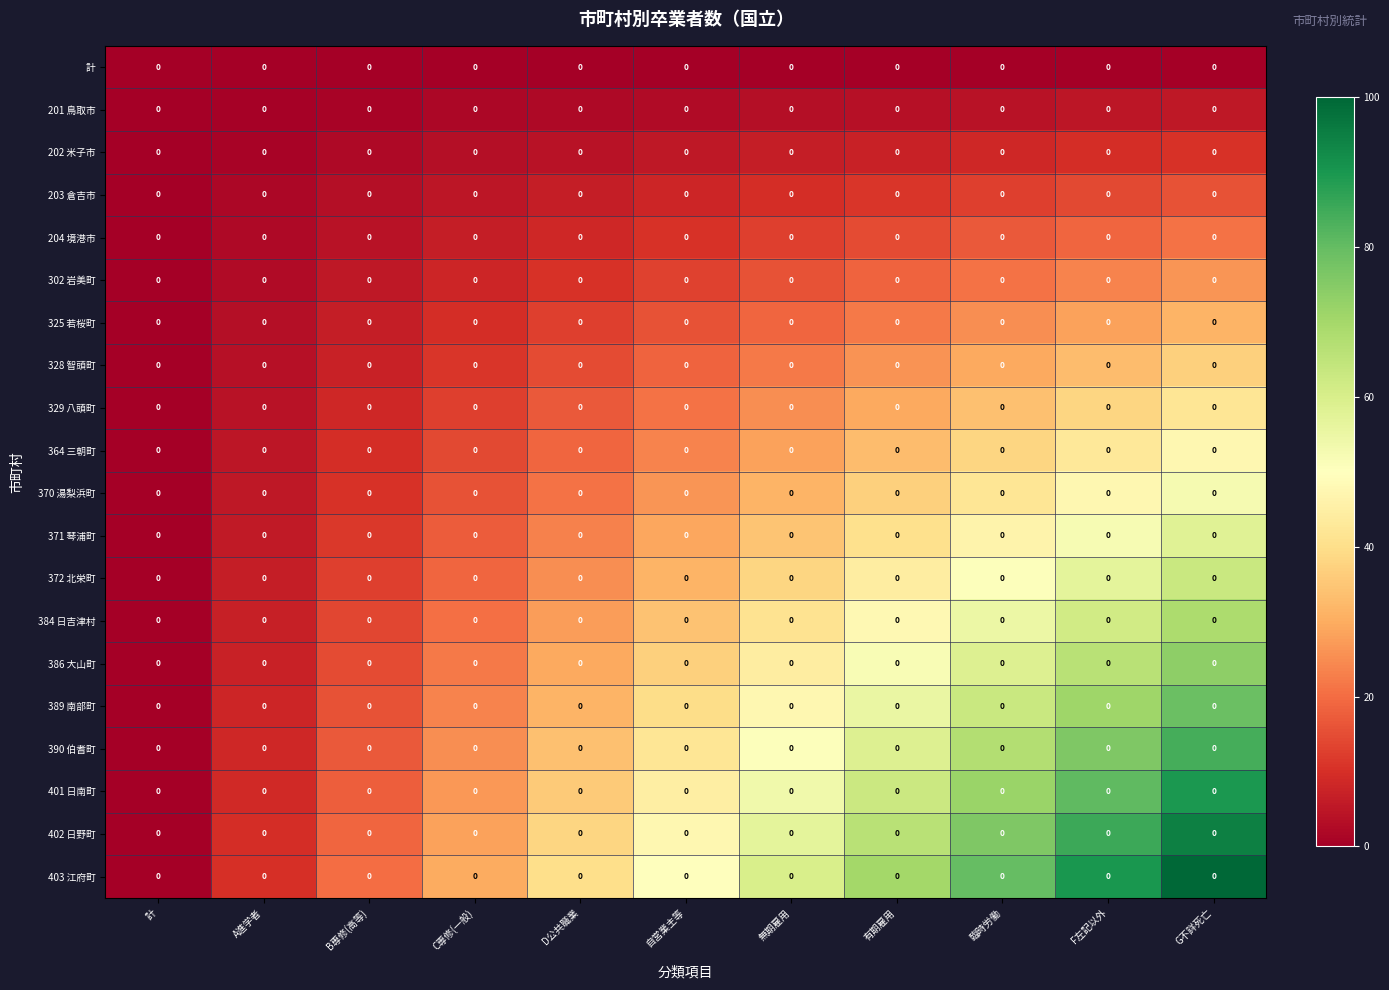

How many distinct data groups are displayed?

20